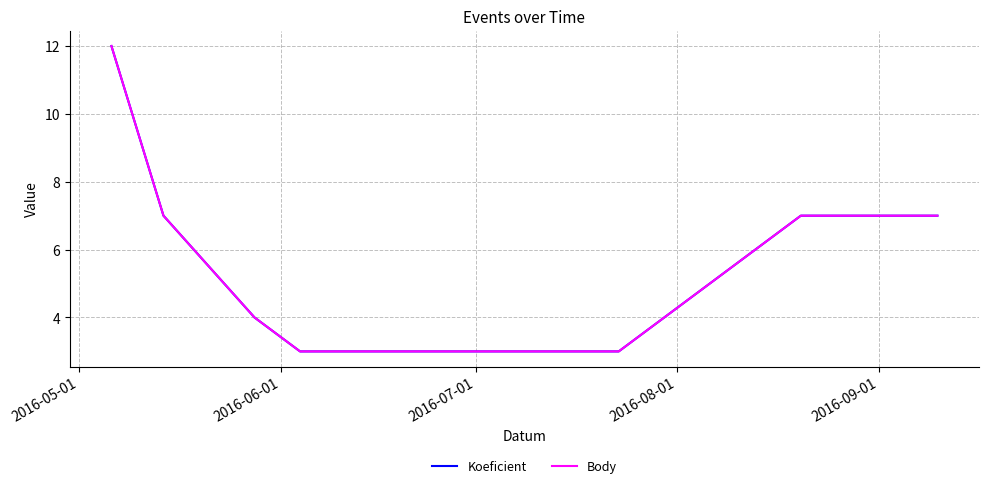

What is the label of the 4th point from the right?

2016-09-01